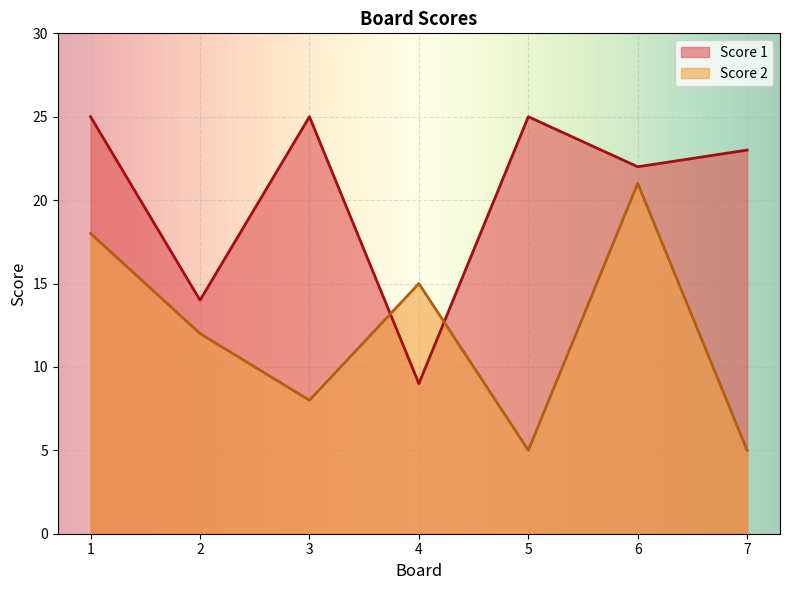

Reading left to right, extract all data points from this chart.

Score 1: 25	14	25	9	25	22	23
Score 2: 18	12	8	15	5	21	5